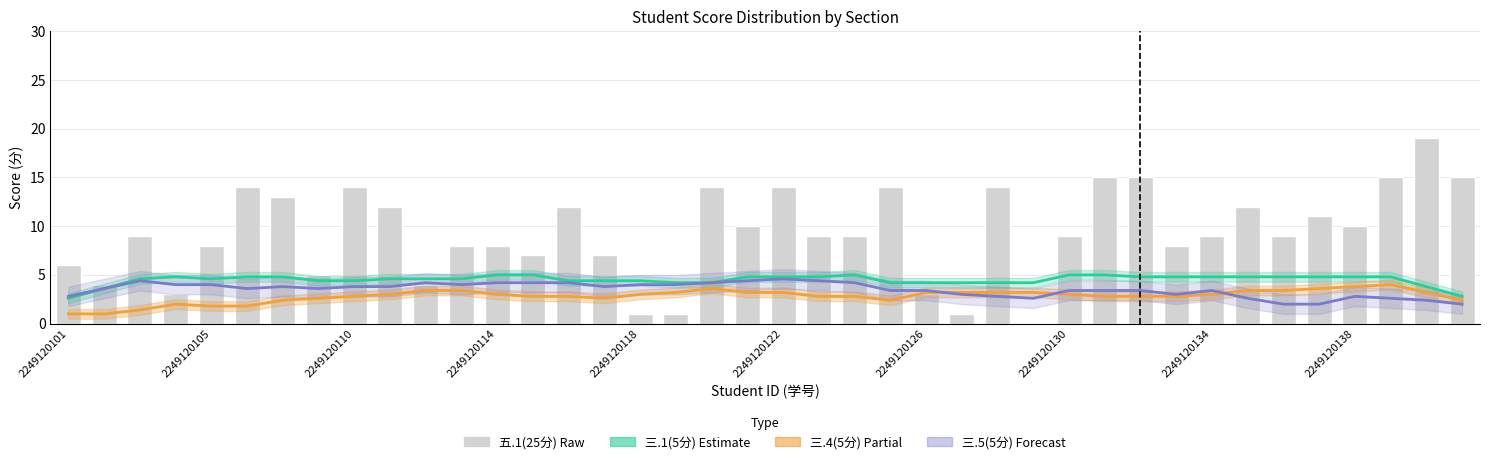

Which series changed the most between 2249120105 and 31?

三.4(5分) Partial